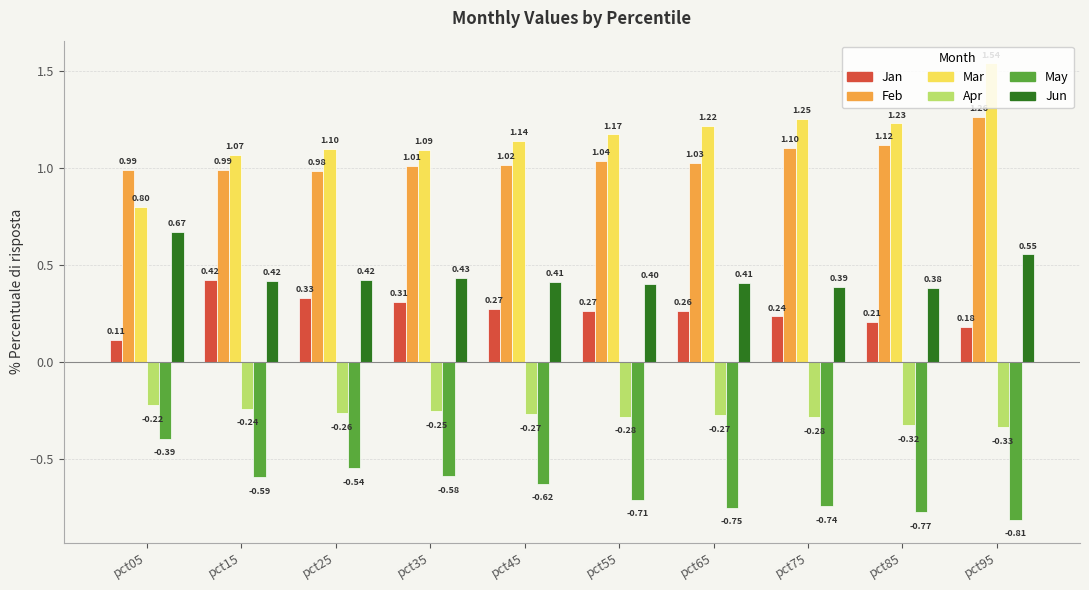

How many data points does each series have?

10